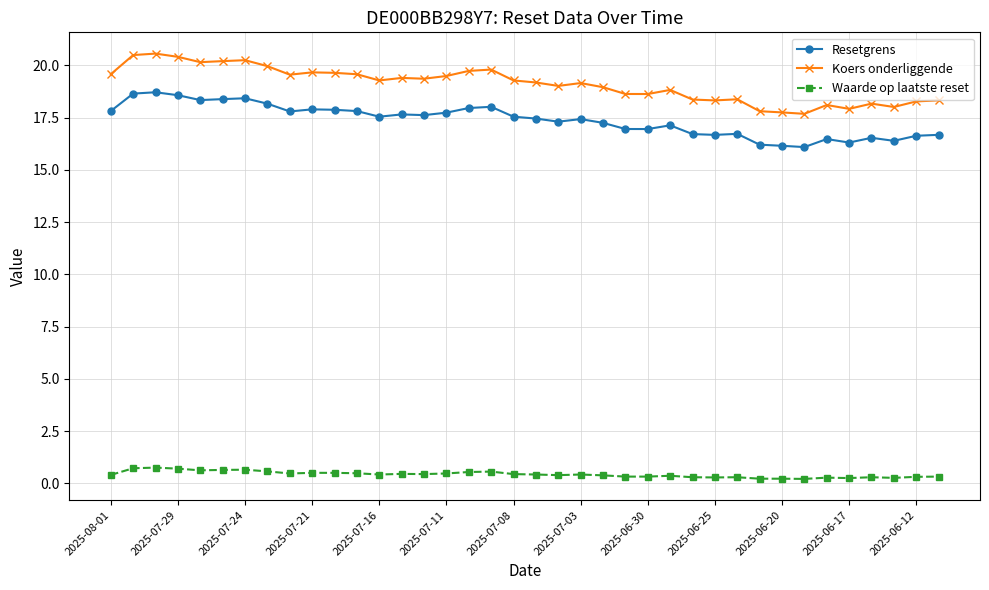

What is the average value of the Resetgrens series?

17.4